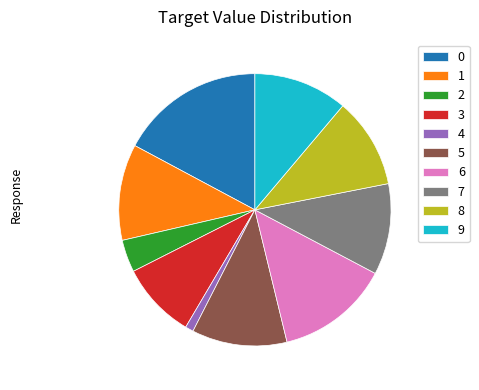

What is the smallest slice in the pie chart?

4